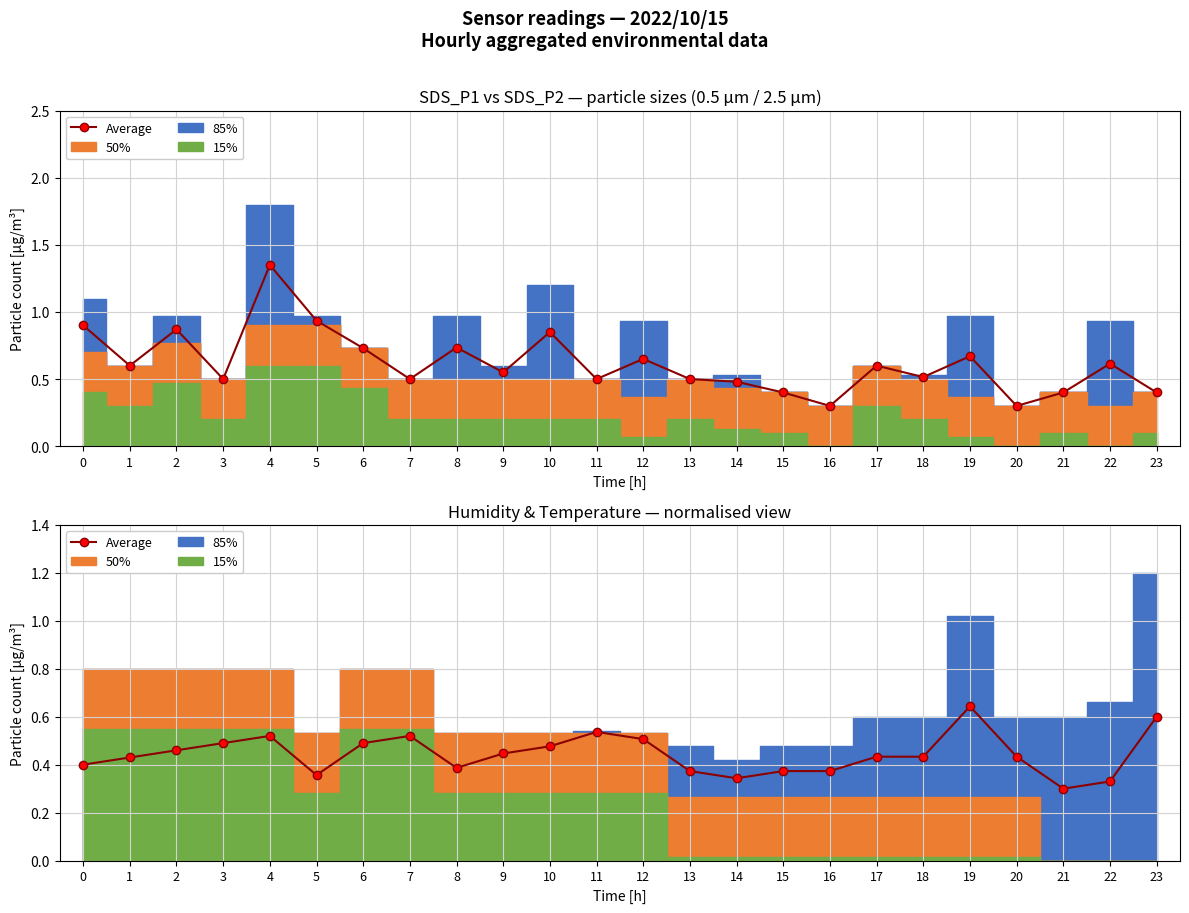

Is this an area chart (filled region under the line)?

No